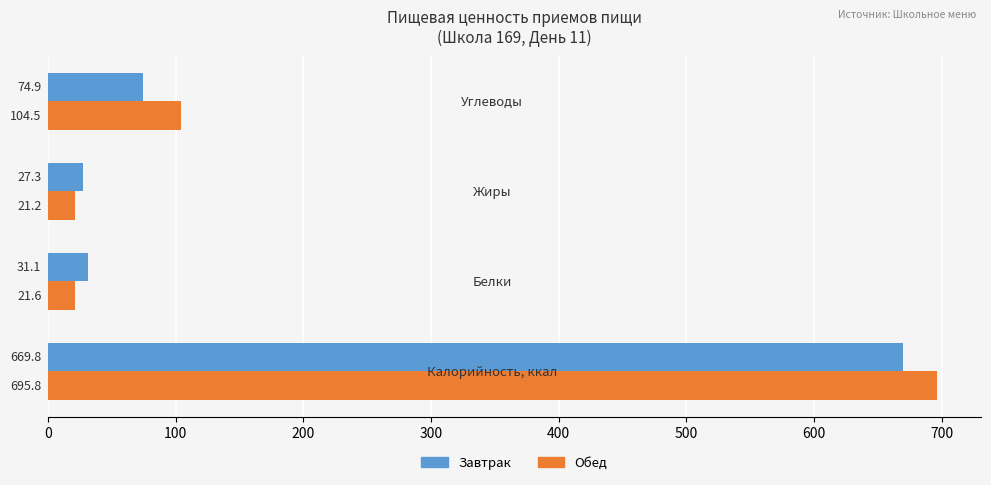

List the series in order of their overall mean, highest first.

Обед, Завтрак